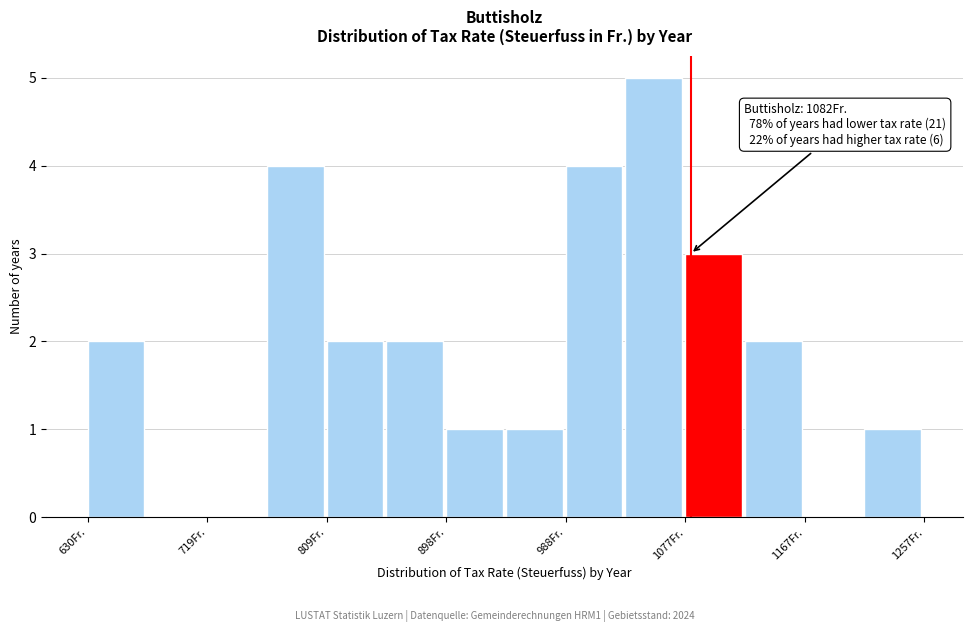

Over which range of the x-axis is the bar tallest?

1030 to 1080